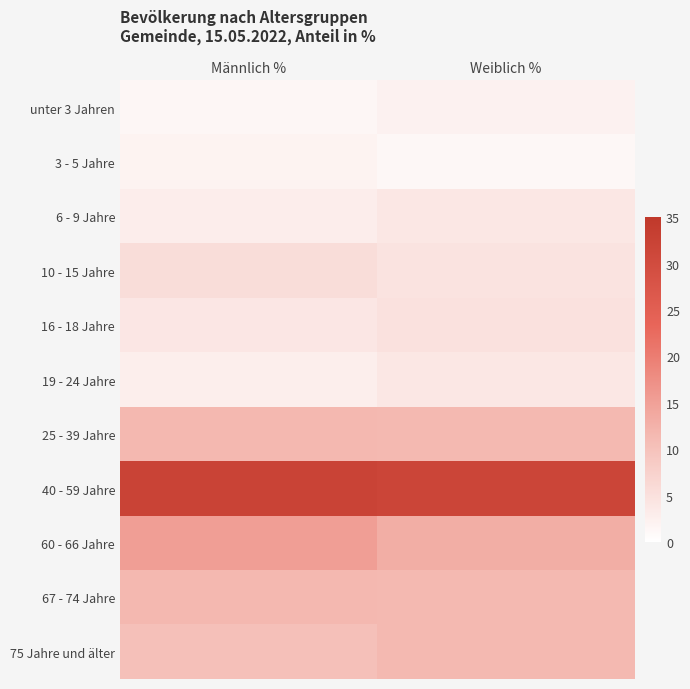

What is the smallest value displayed?

1.3